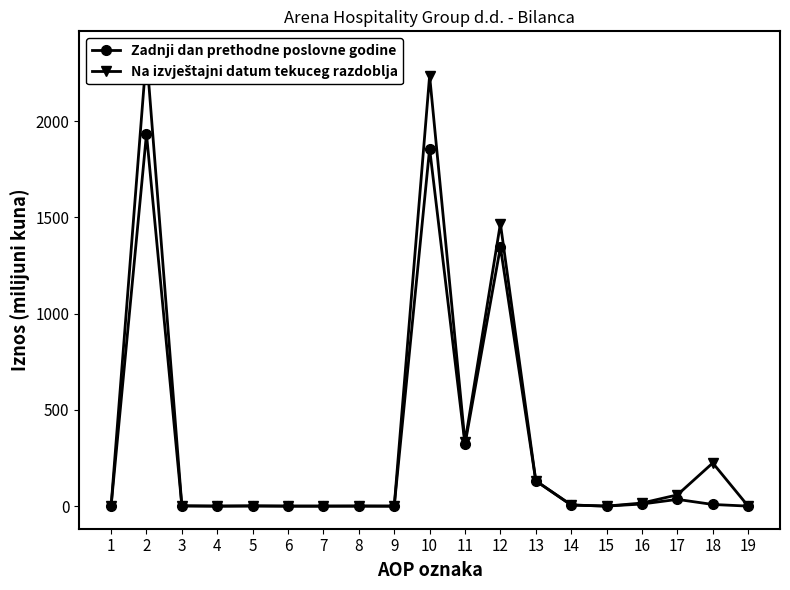

How many data points in Na izvještajni datum tekuceg razdoblja are above 1?

11